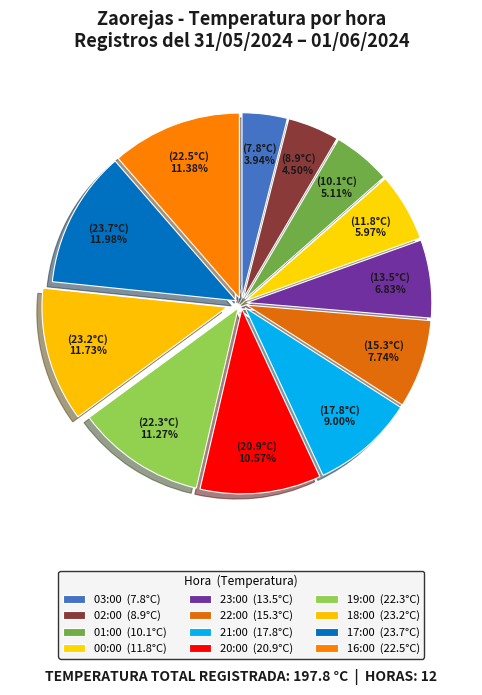

To the nearest percent, what is the difference between the largest and smallest slice percentages?

8%